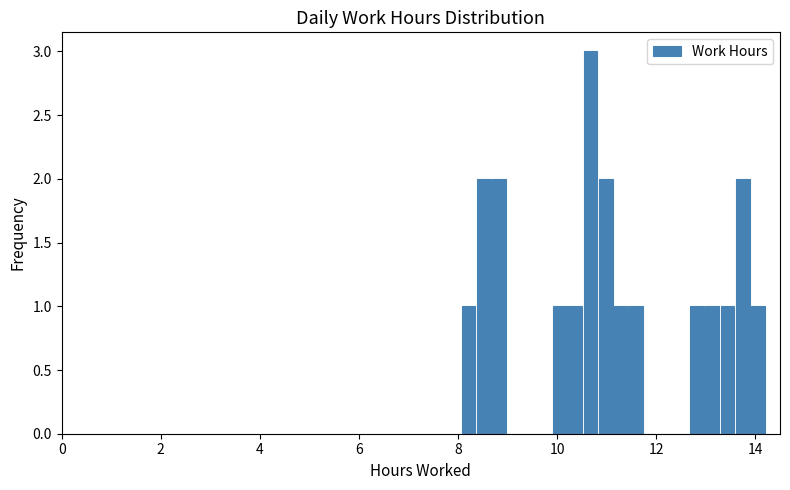

Read against the x-axis, roughly where is the centre of the tallest bar?

10.6